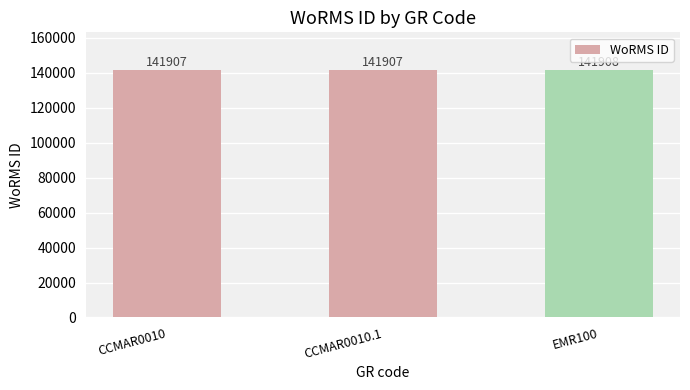

Reading left to right, transcribe all the data shown in this chart.

141907	141907	141908